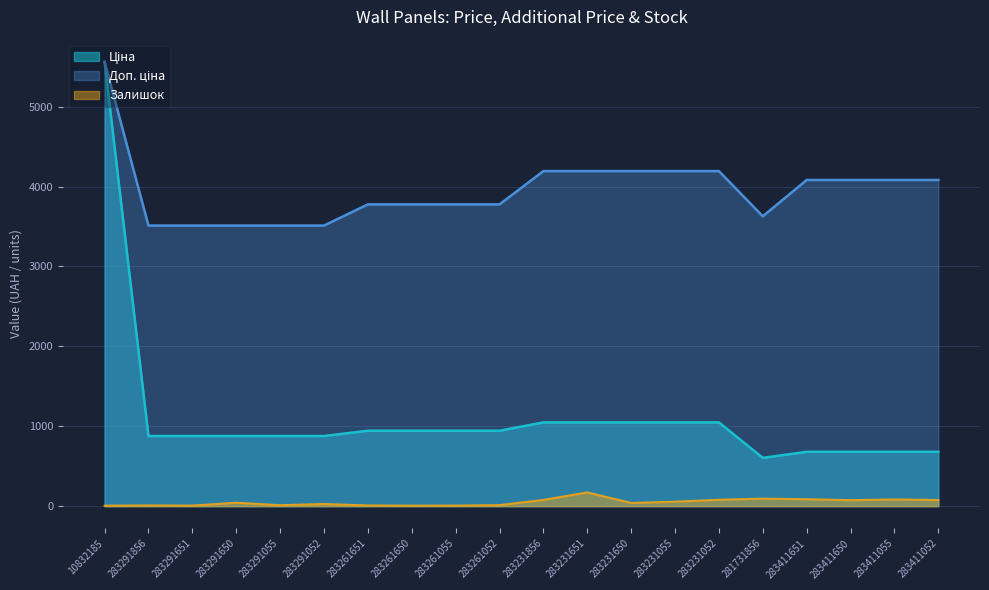

At which label does Доп. ціна reach its minimum?

283291856